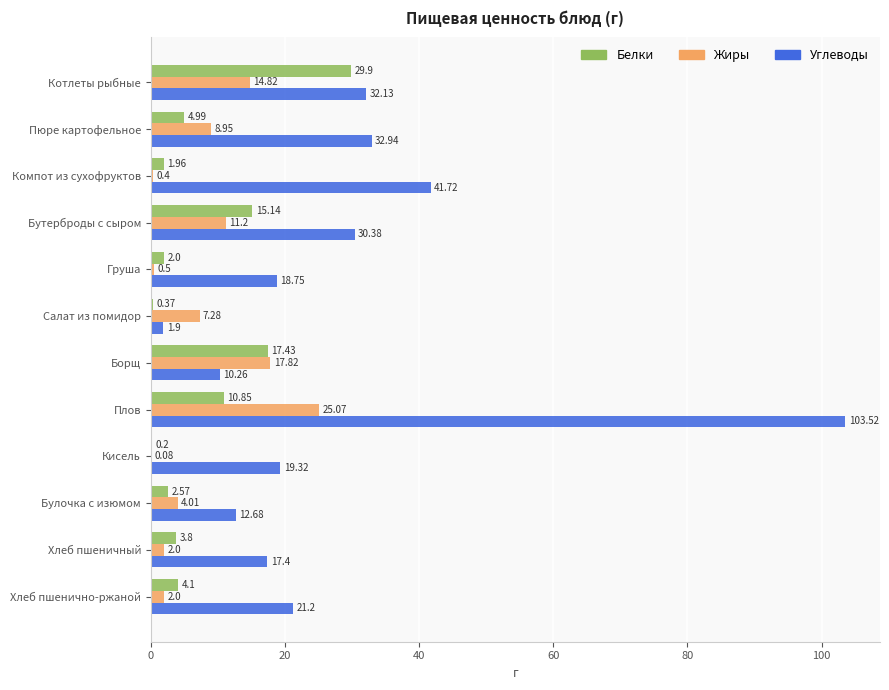

What is the sum of all Белки values?

93.3